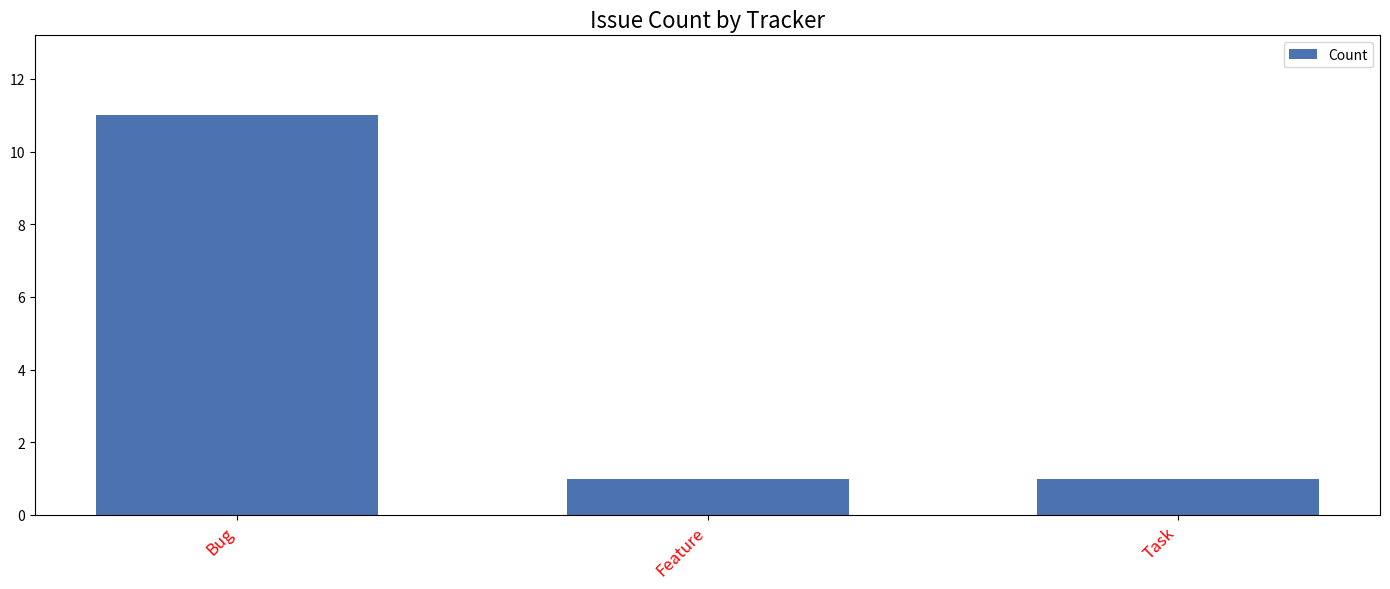

The value at Feature is 1. True or false?

True